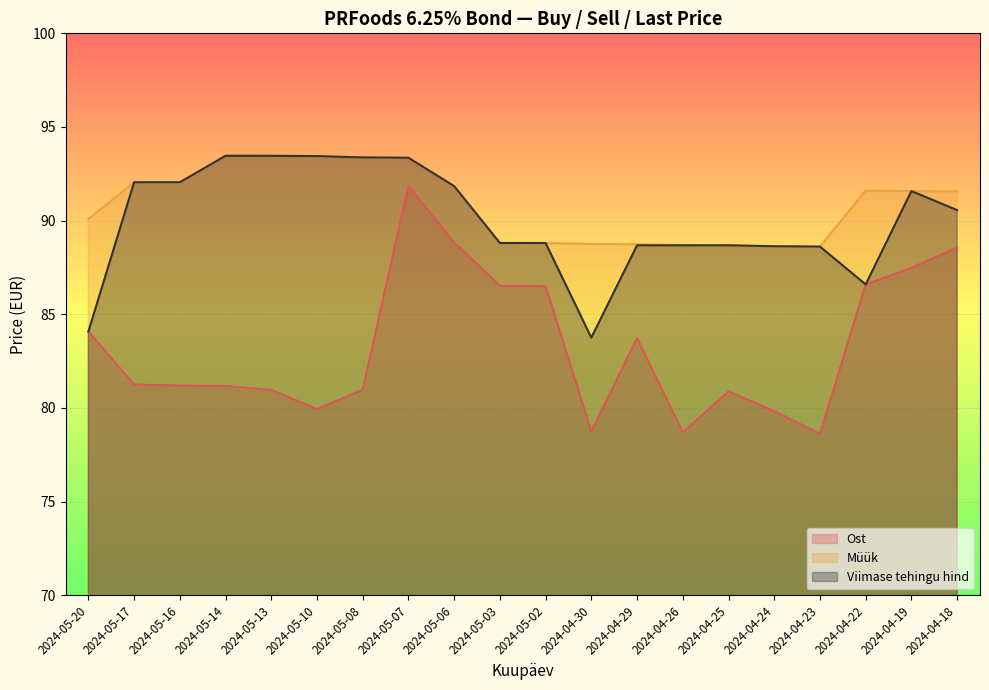

True or false: Viimase tehingu hind and Müük cross at least once.

False